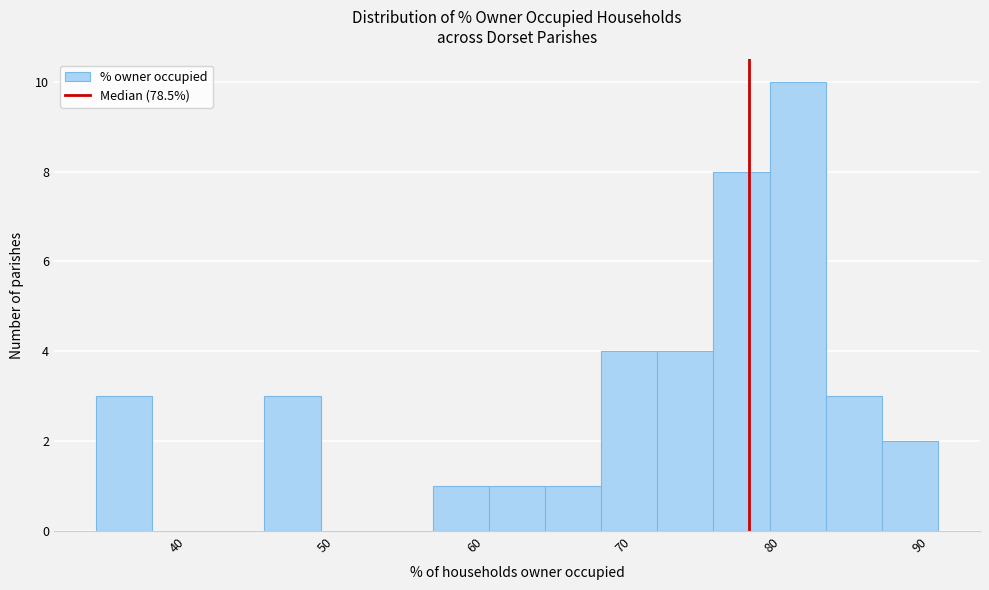

Read against the x-axis, roughly where is the centre of the tallest bar?

82